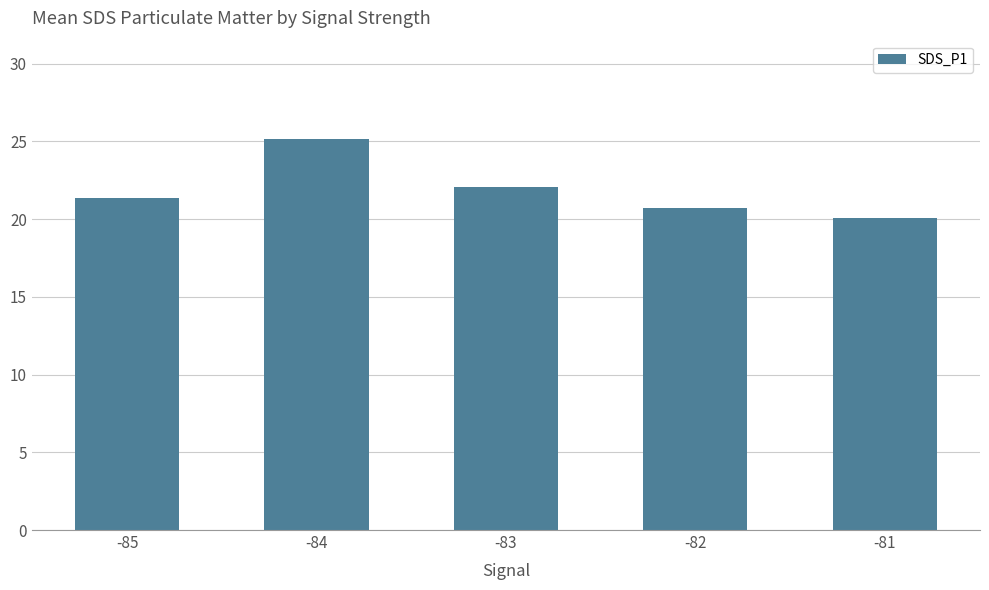

What is the maximum value shown in the chart?

25.2